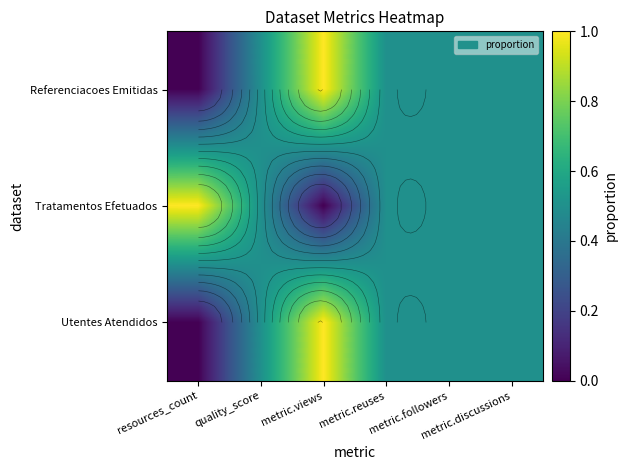

Which series has the largest range (max minus min)?

Referenciacoes Emitidas